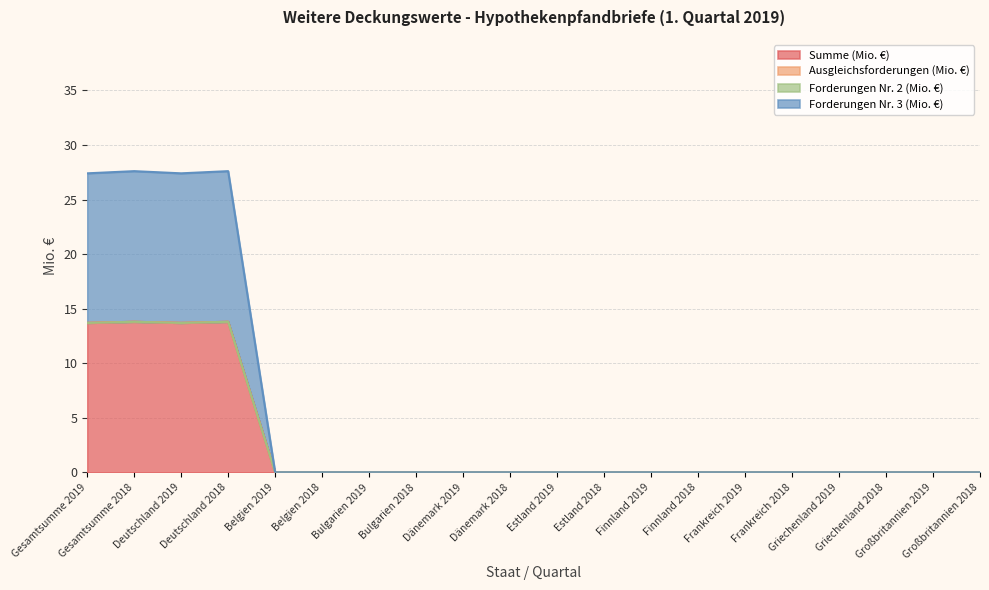

What is the sum of the Forderungen Nr. 3 (Mio. €) values at Bulgarien 2019 and Gesamtsumme 2019?

13.7